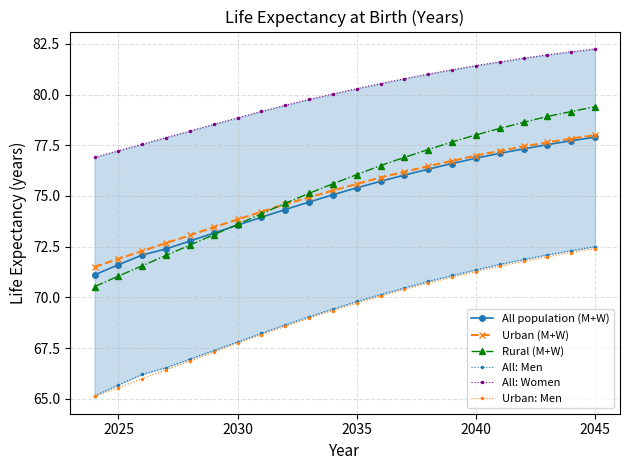

What is the average value of the All: Men series?

69.3